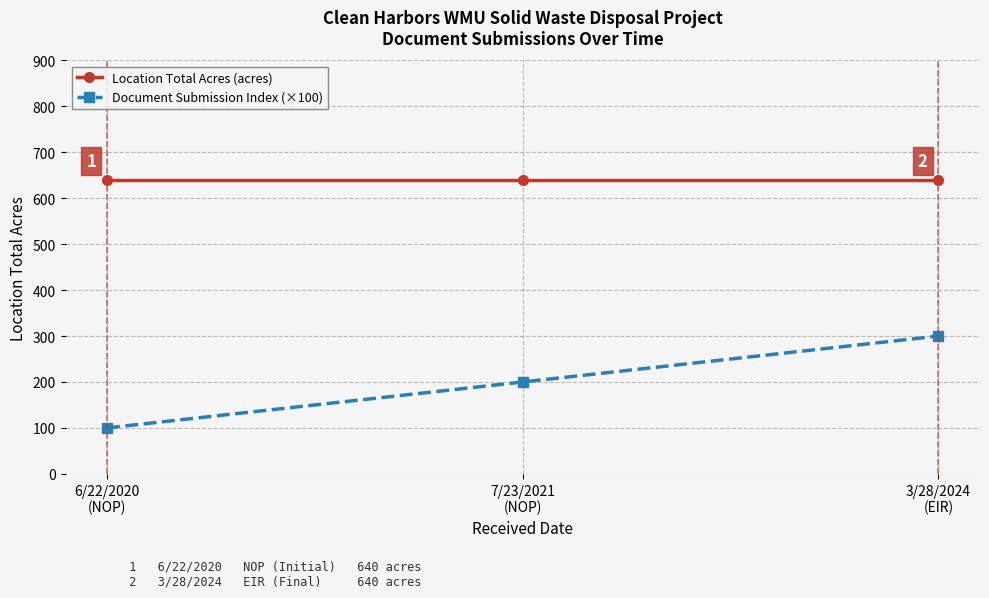

What is the average value of the Location Total Acres (acres) series?

640